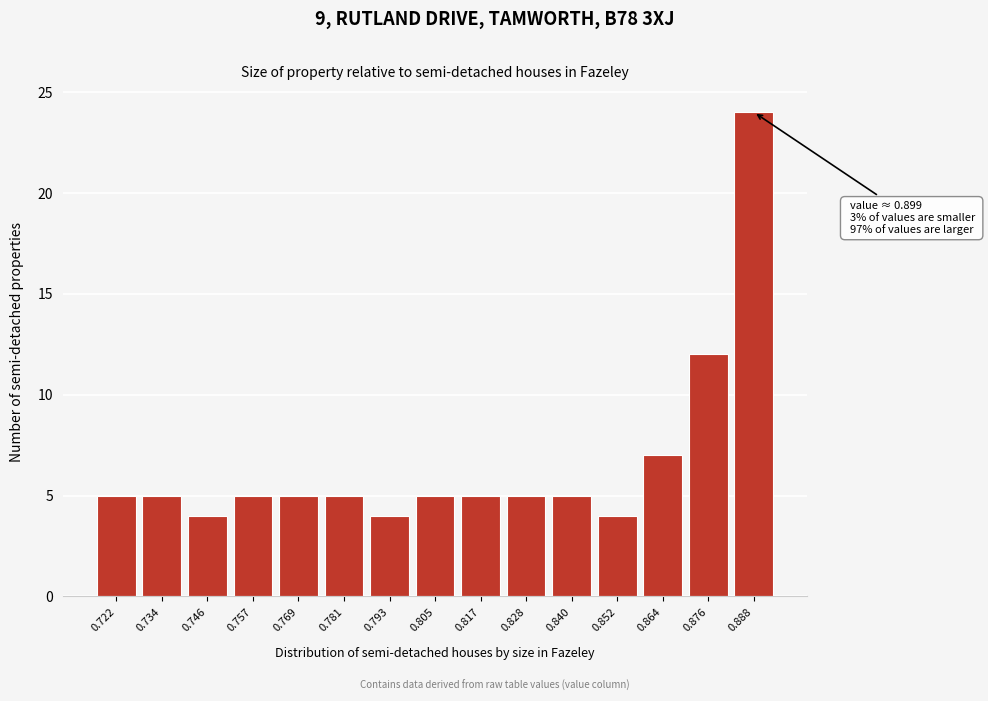

Reading left to right, transcribe all the data shown in this chart.

0.722=5	0.734=5	0.746=4	0.757=5	0.769=5	0.781=5	0.793=4	0.805=5	0.817=5	0.828=5	0.840=5	0.852=4	0.864=7	0.876=12	0.888=24